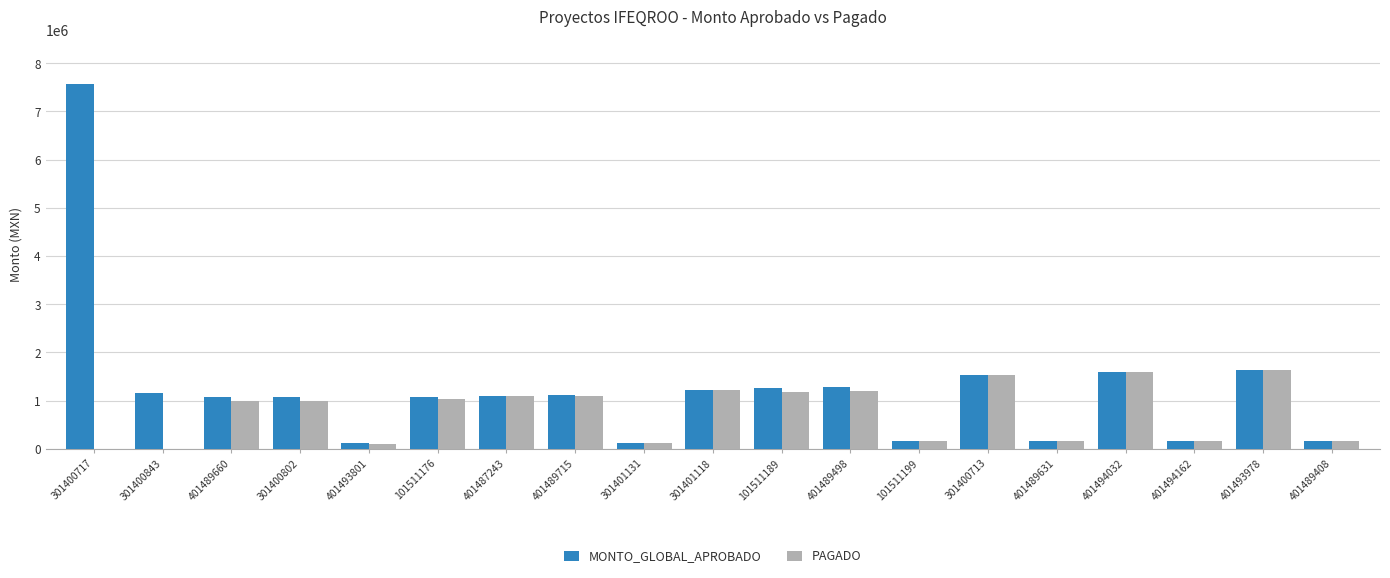

Between 401489715 and 401494032, which series saw the biggest shift?

PAGADO